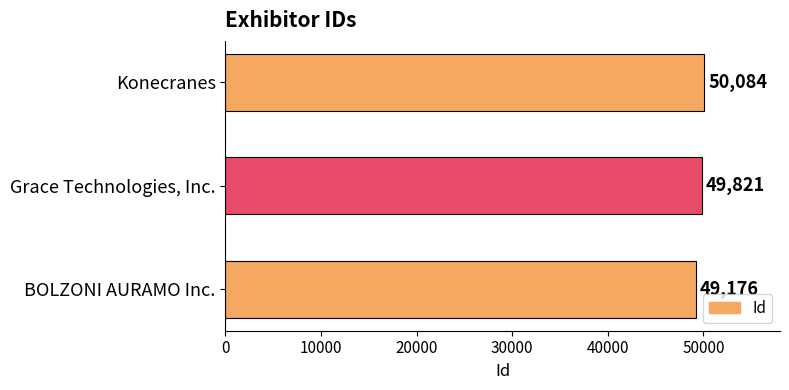

True or false: the data shows 16697 at Grace Technologies, Inc..

False